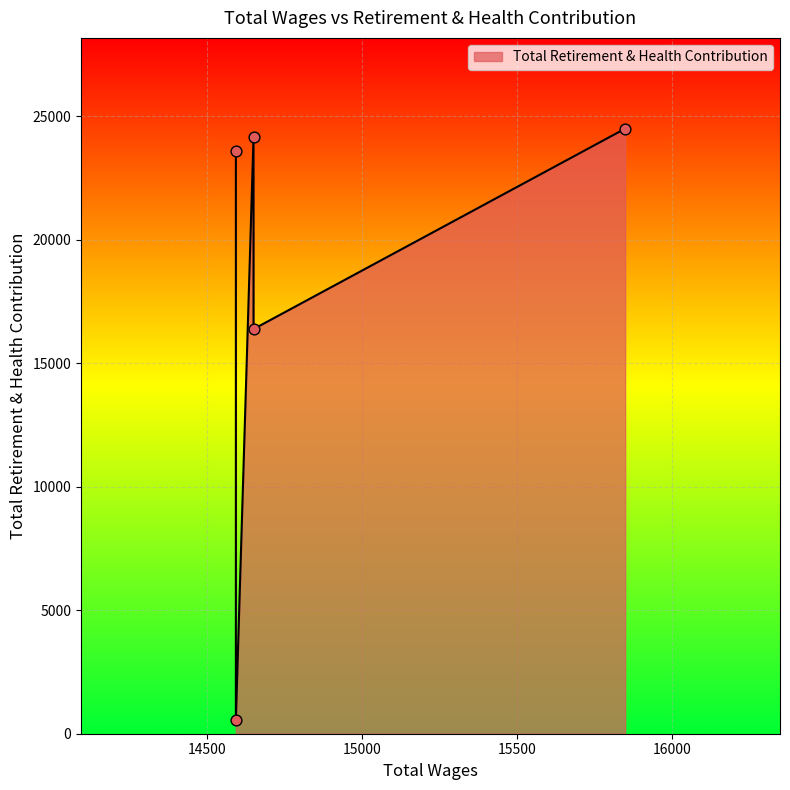

Which has a higher value, 14592.0 or 15849.0?

15849.0